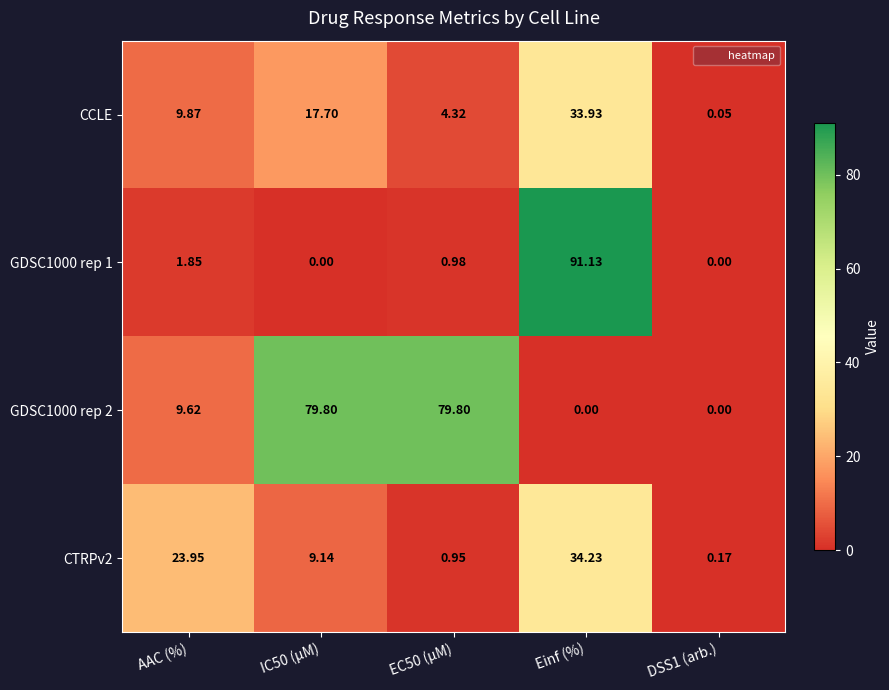

Which category has the highest value across all series?

Einf (%)